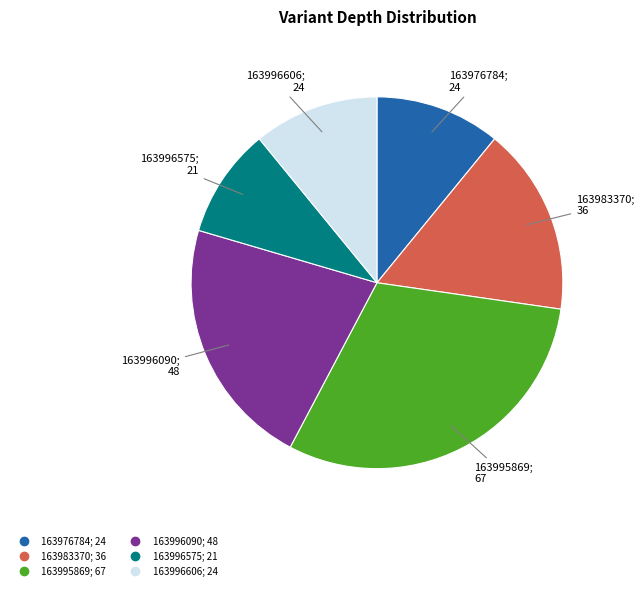

Does 163996575 represent more than half of the total?

No